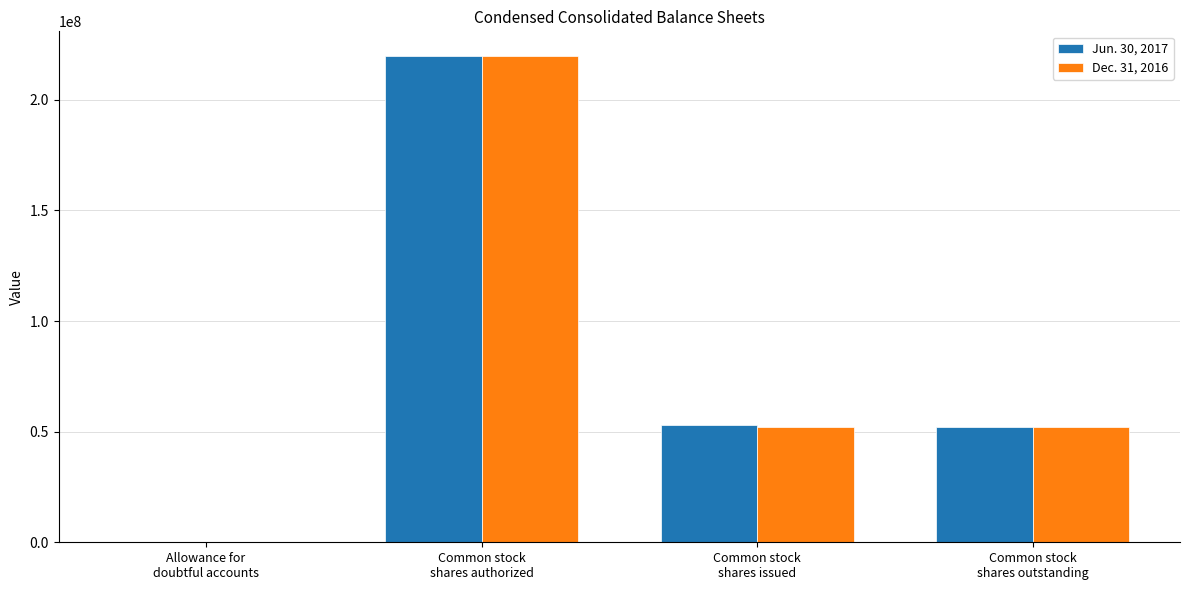

What is the greatest value displayed?

220000000